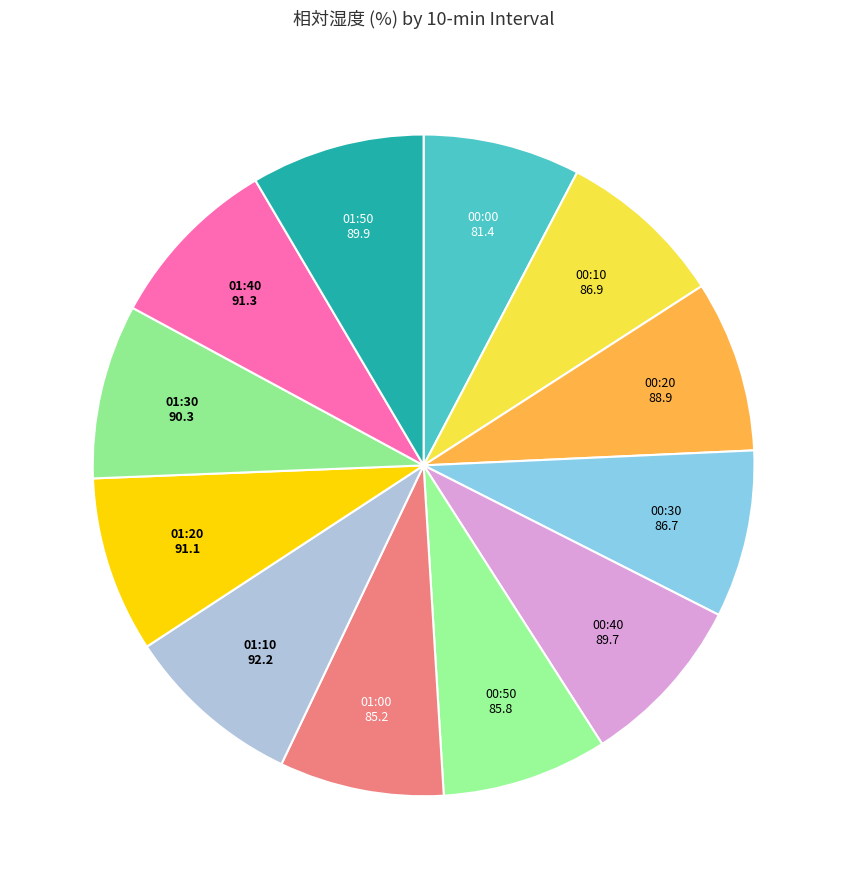

To the nearest percent, what is the average slice percentage?

8%